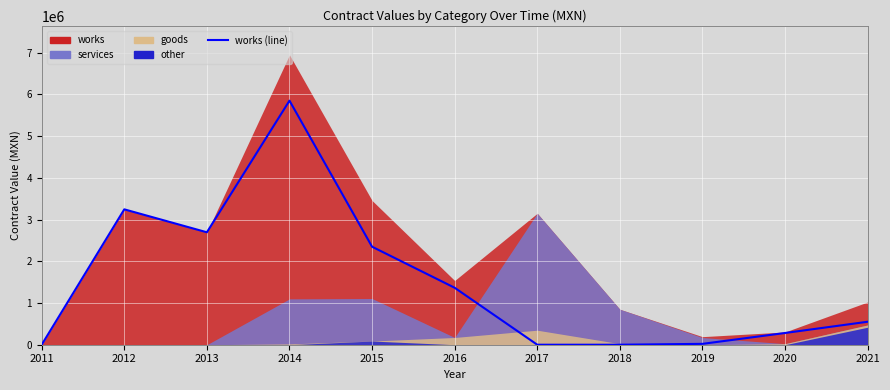

What is the sum of all values?

16353490.1